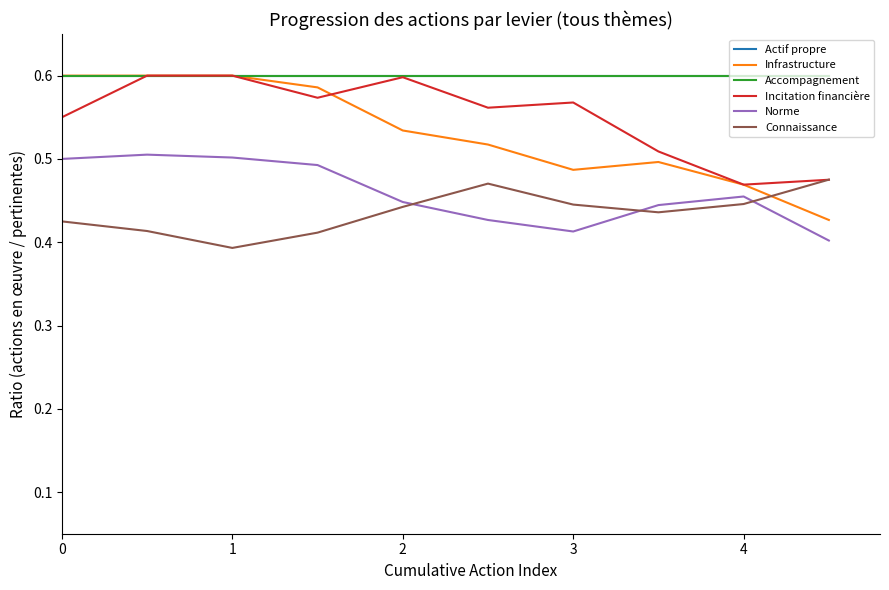

How many lines are shown in the chart?

6